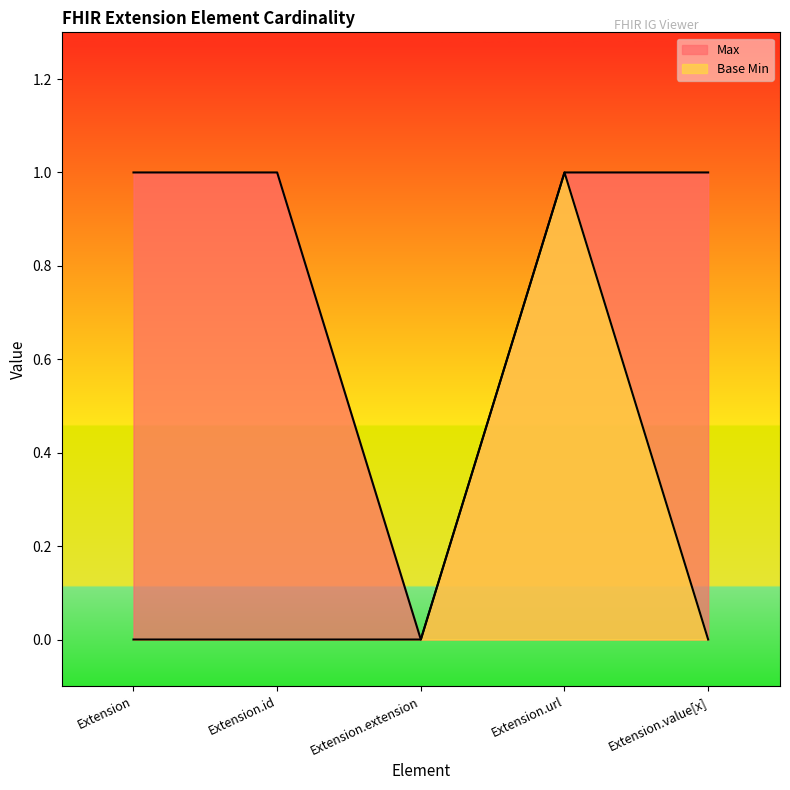

How many values in the Max series are below 1?

1